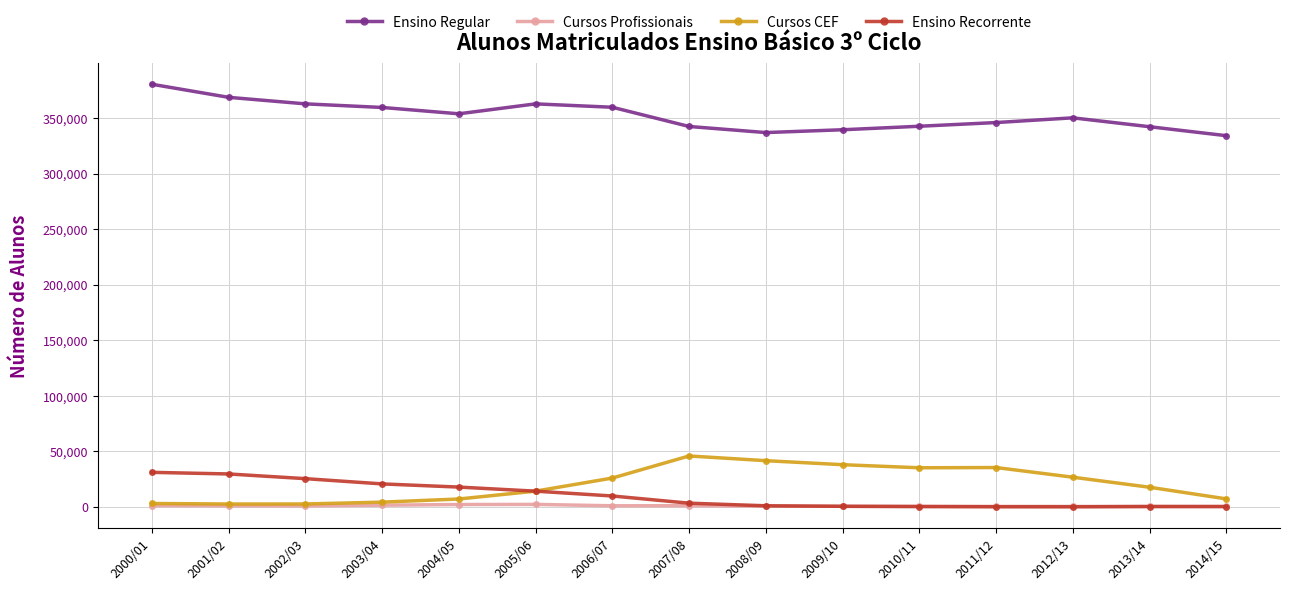

How many times do Ensino Recorrente and Cursos CEF cross each other?

1